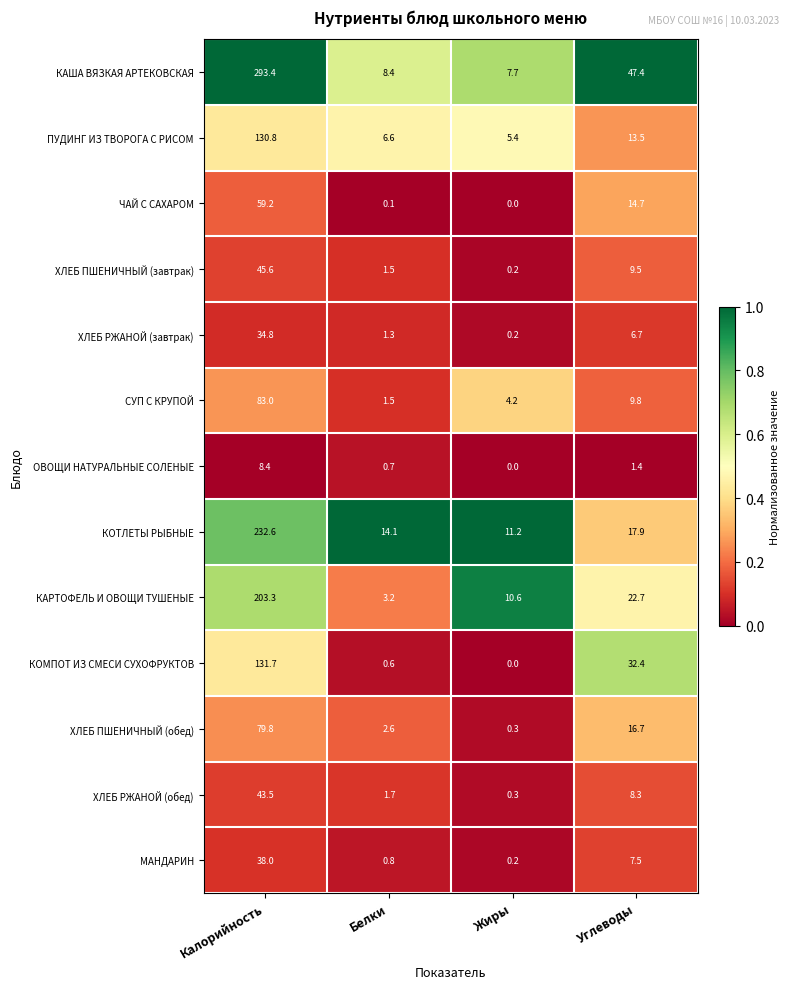

What is the spread (max minus min) of values at Углеводы?

46.0